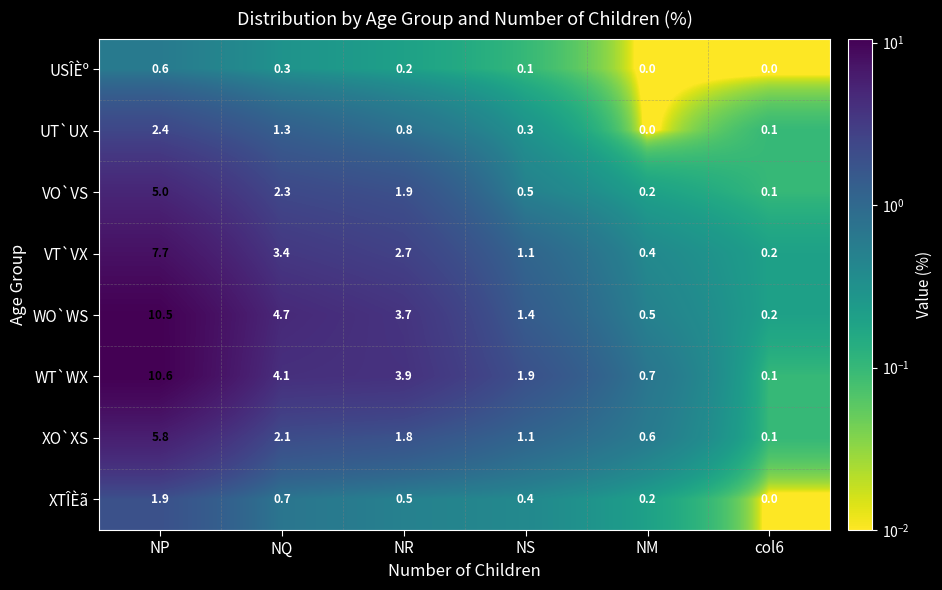

Which series changed the most between NP and NR?

WO`WS